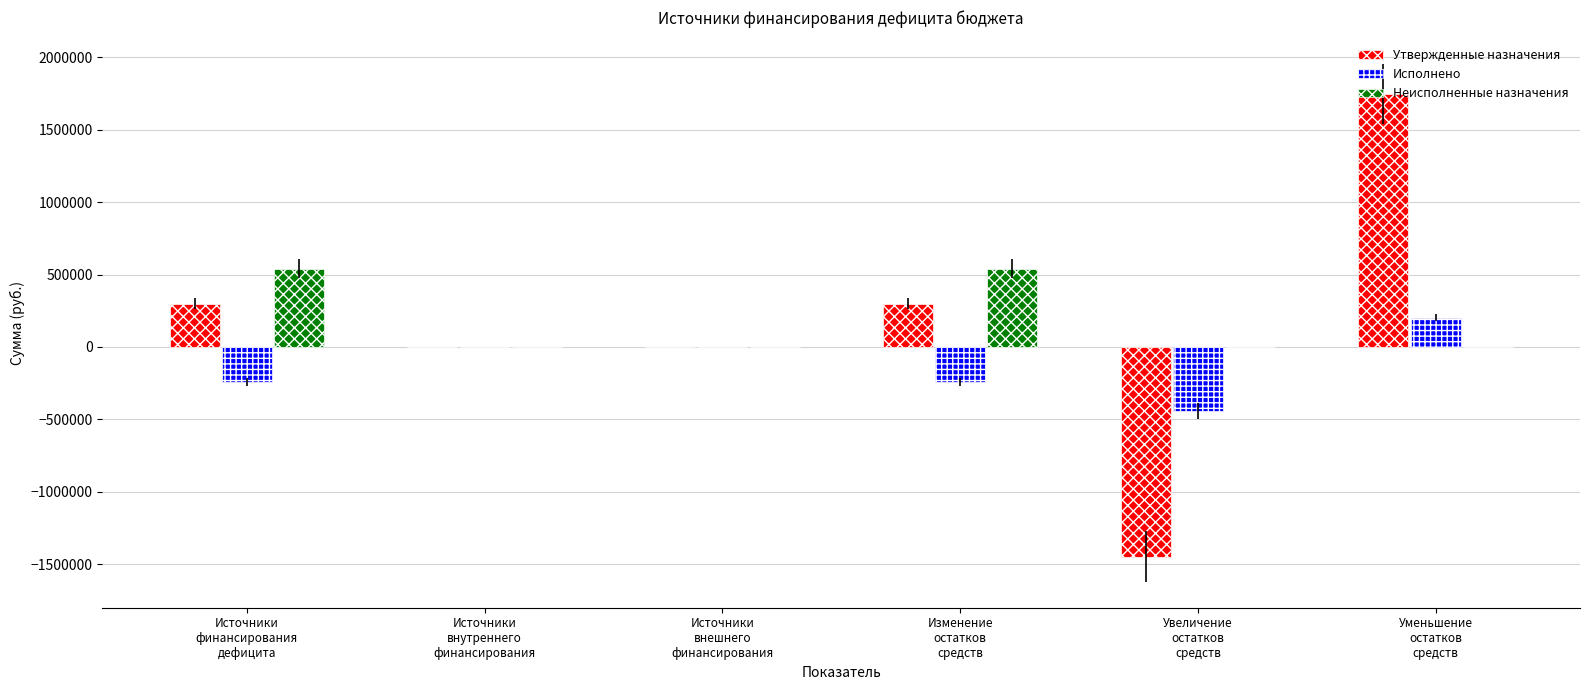

What is the sum of all Неисполненные назначения values?

1082368.9